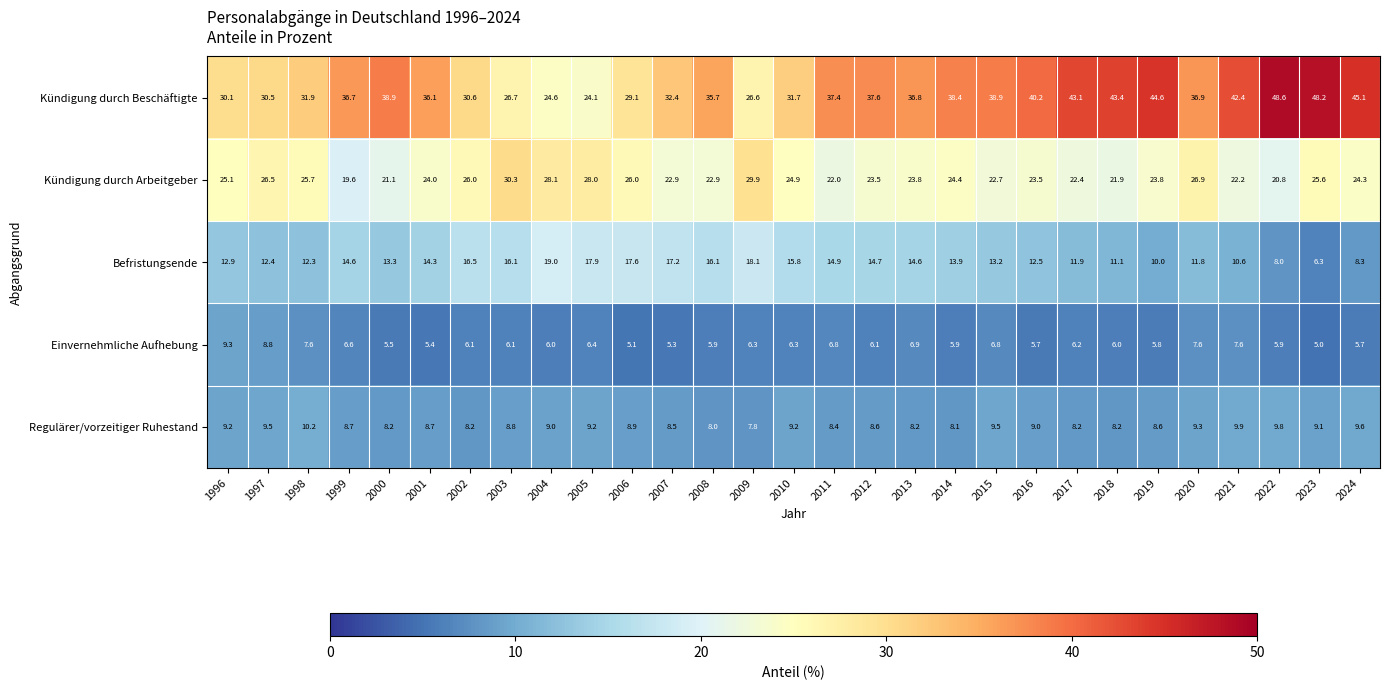

What is the spread (max minus min) of values at 1999?

30.1